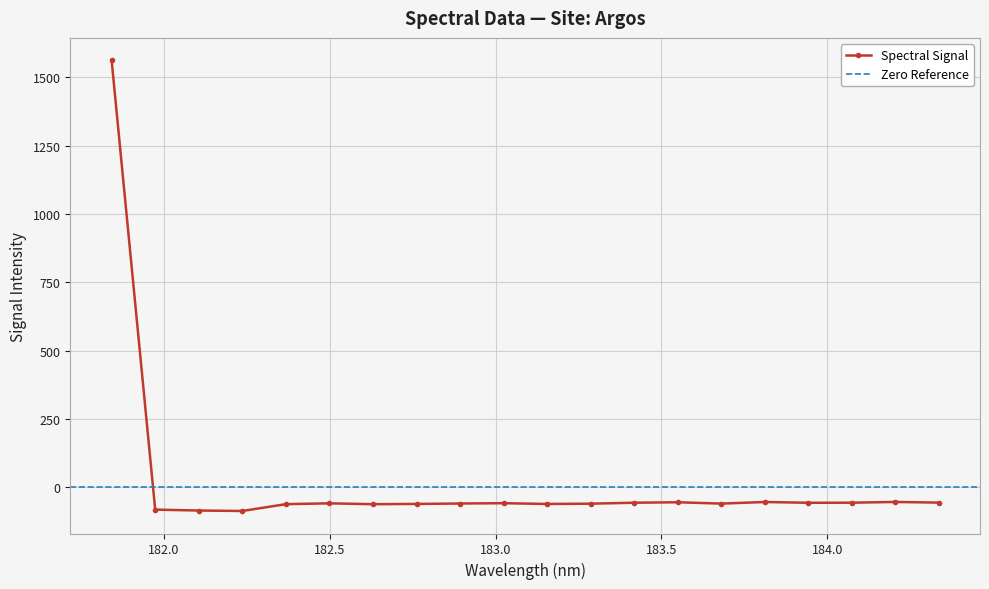

List the labels in order of value, smallest first.

182.2359681898, 182.1045947288, 181.9732053322, 182.6299929592, 182.3673257152, 183.15513622, 182.7613026778, 183.2863821962, 183.6800245112, 182.8925964608, 182.498667305, 183.0238743082, 183.9423730432, 183.4176122368, 184.0735234058, 184.3357763242, 183.5488263418, 183.811206745, 184.2046578328, 181.8418